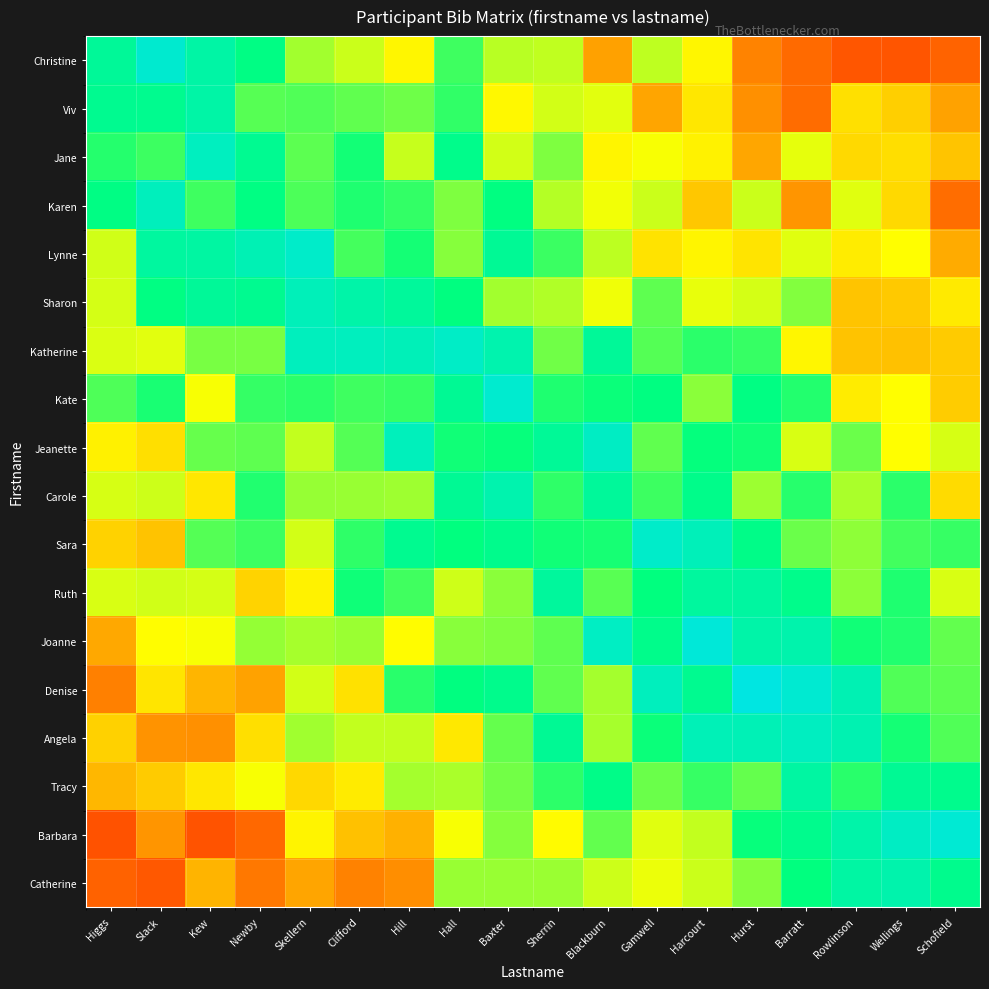

At how many categories does at least one series exceed 0?

18